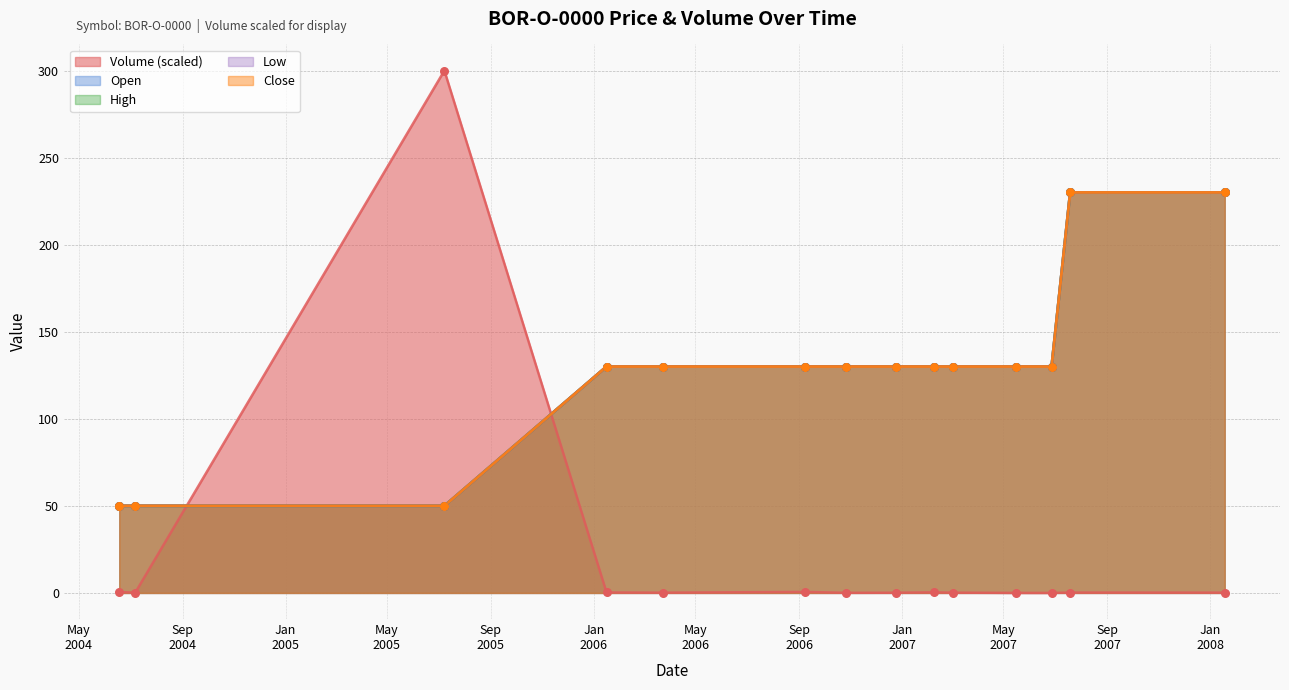

Which series has the widest spread of Y values?

Volume